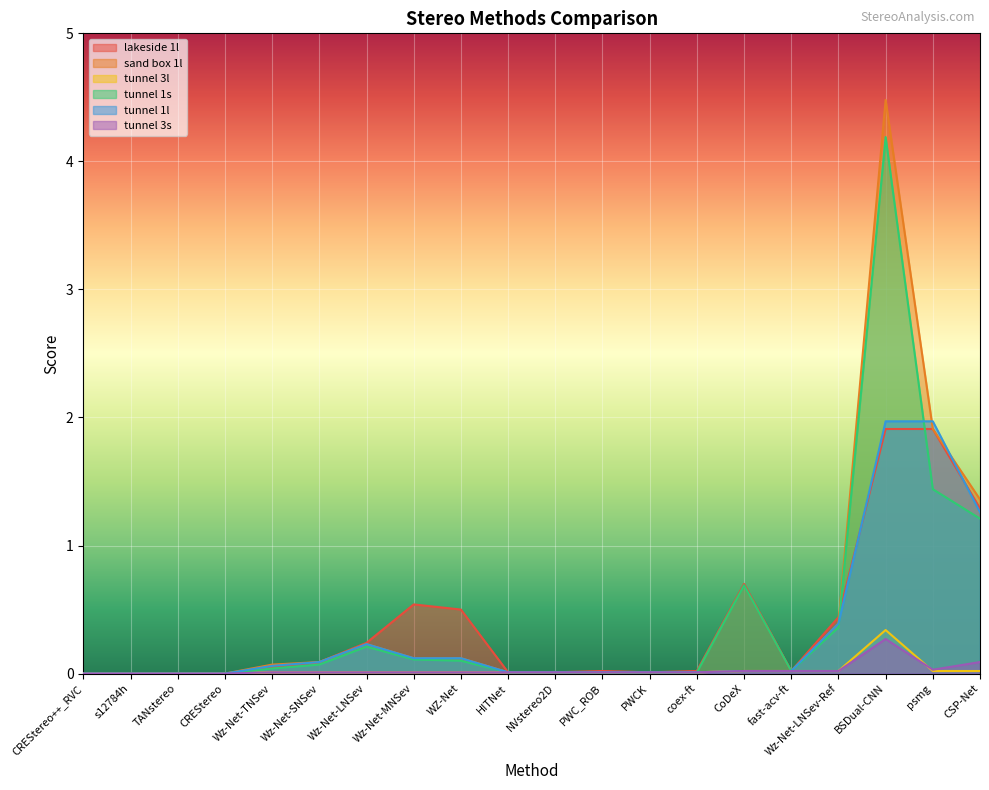

Which label corresponds to the smallest value in the chart?

CREStereo++_RVC